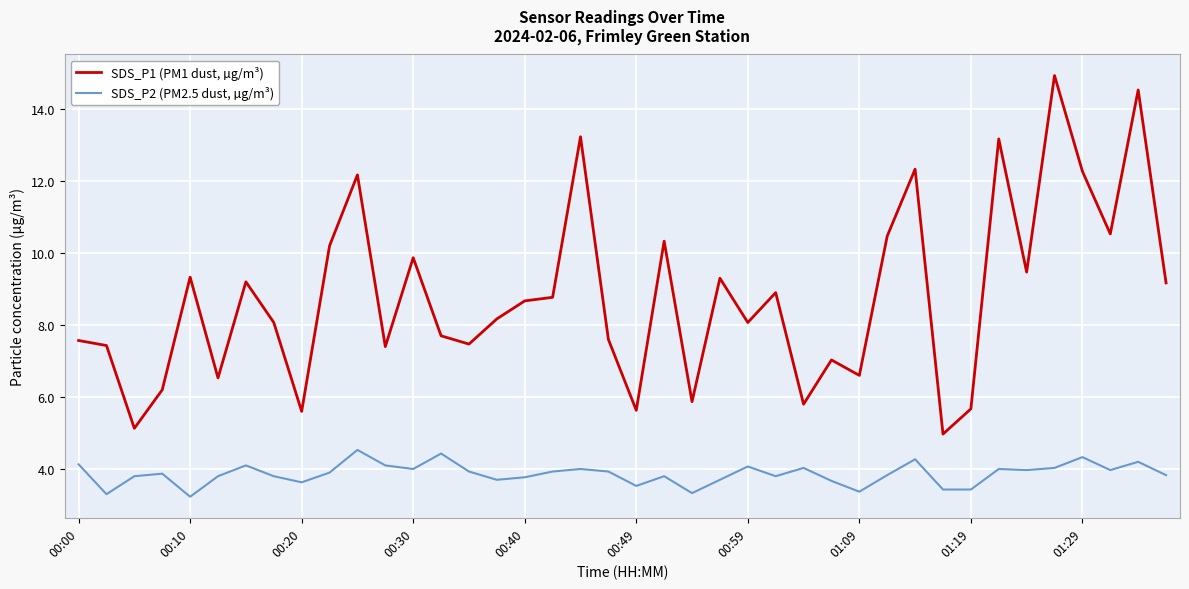

List the series in order of their peak value, highest first.

SDS_P1 (PM1 dust, µg/m³), SDS_P2 (PM2.5 dust, µg/m³)